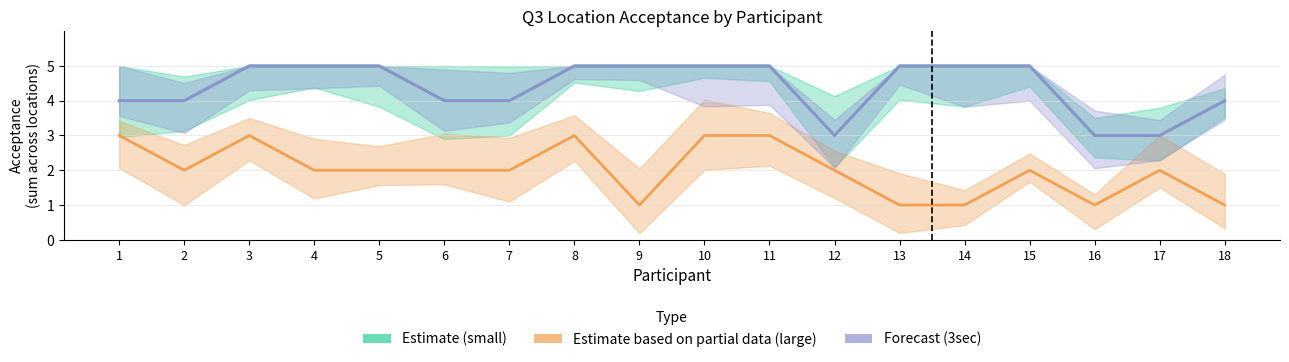

Reading right to left, extract all data points from this chart.

Estimate (small): 4	3	3	5	5	5	3	5	5	5	5	4	4	5	5	5	4	4
Estimate based on partial data (large): 1	2	1	2	1	1	2	3	3	1	3	2	2	2	2	3	2	3
Forecast (3sec): 4	3	3	5	5	5	3	5	5	5	5	4	4	5	5	5	4	4